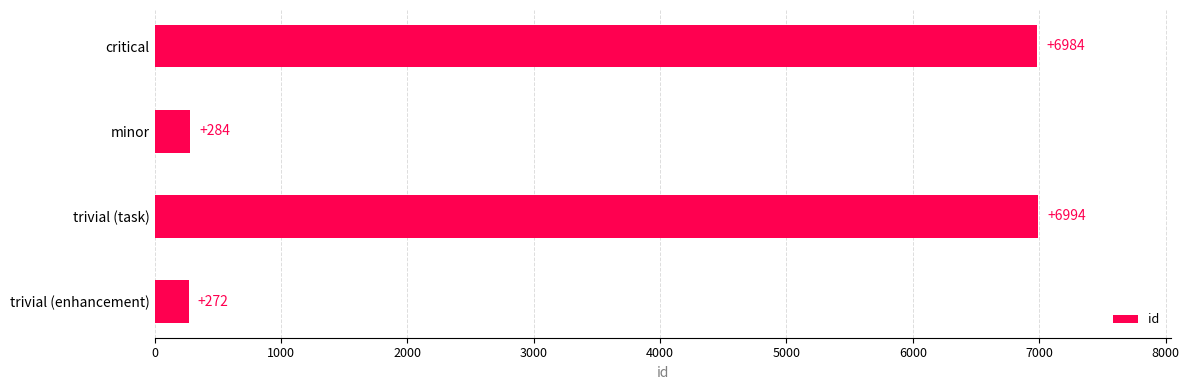

What is the maximum value shown in the chart?

6994